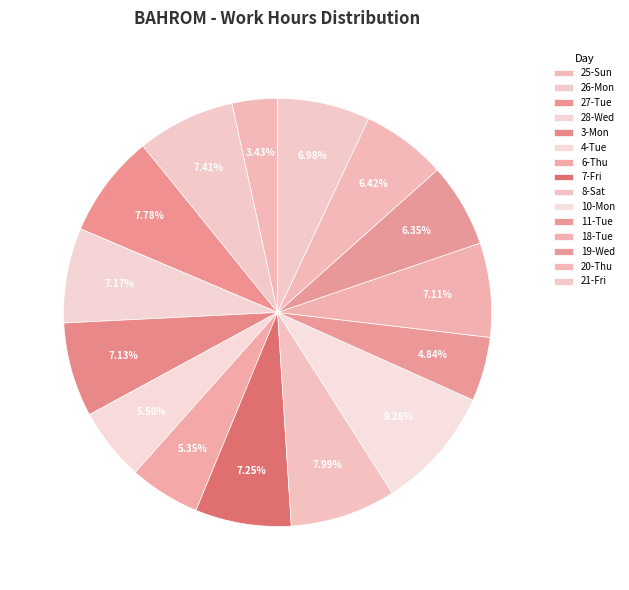

Does any single category account for the majority?

No